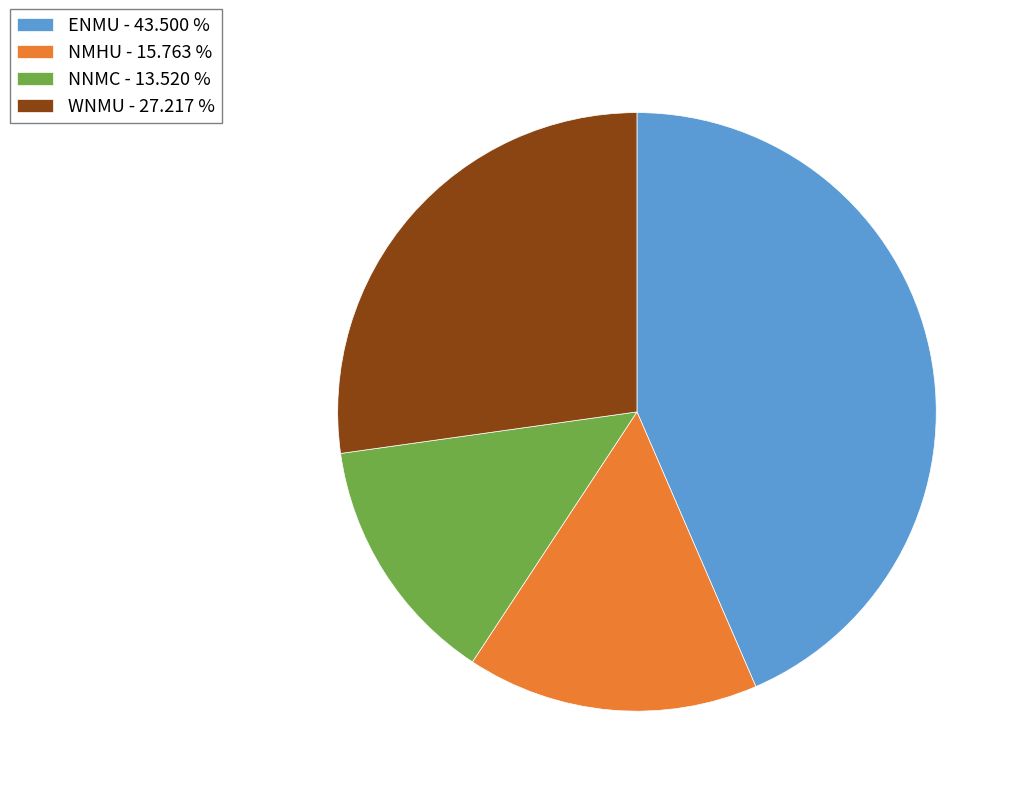

Which slice is the largest?

ENMU